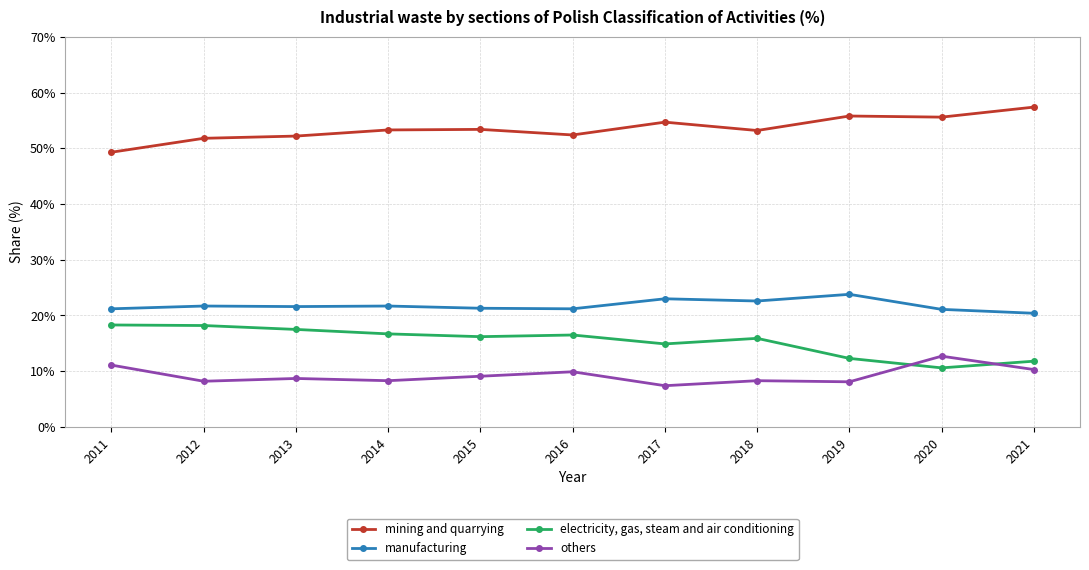

What is the total value across all series at 2018?

100.0